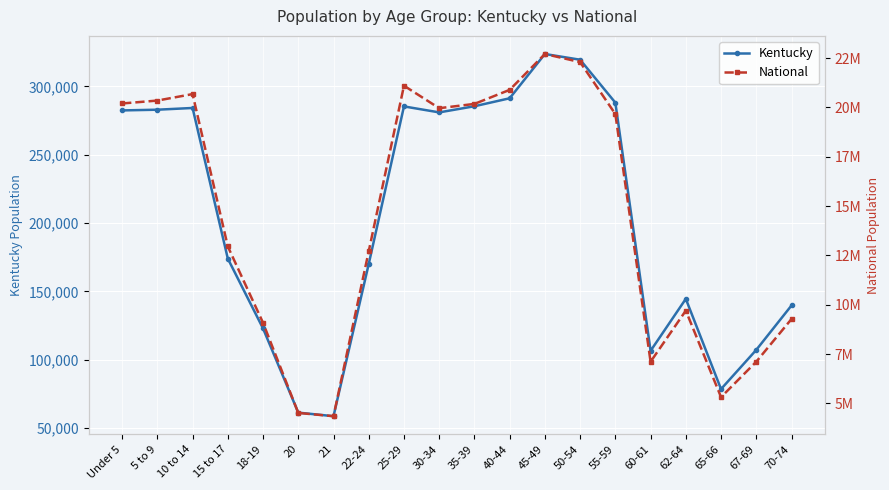

How many data points in National are less than 19664805?

10